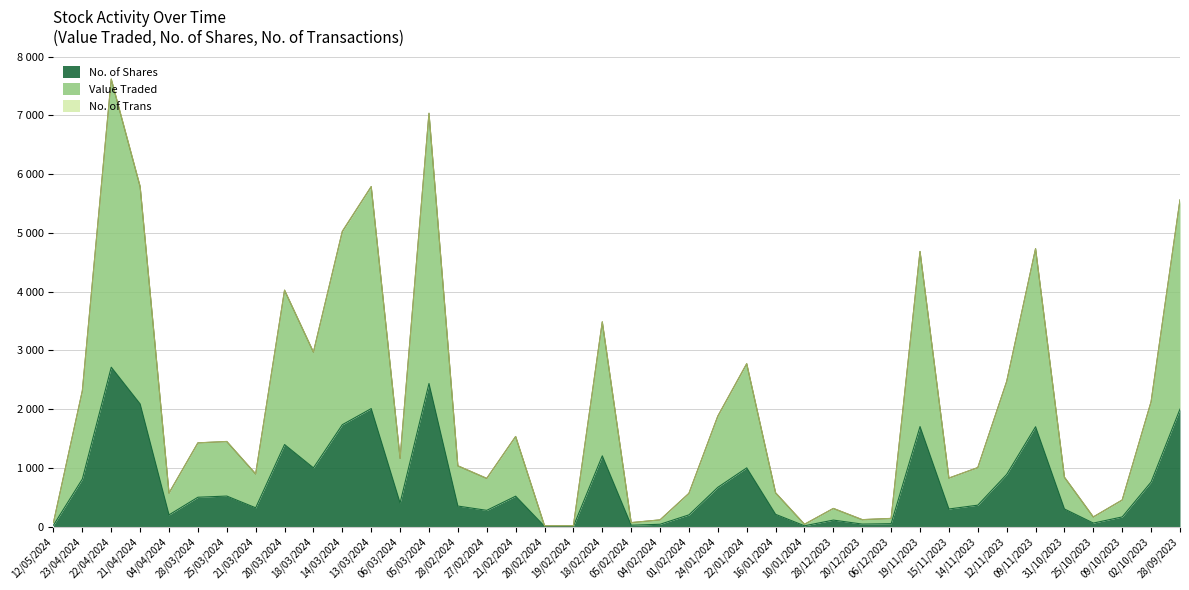

At 18/03/2024, list the series in order from largest to smallest.

Value Traded, No. of Shares